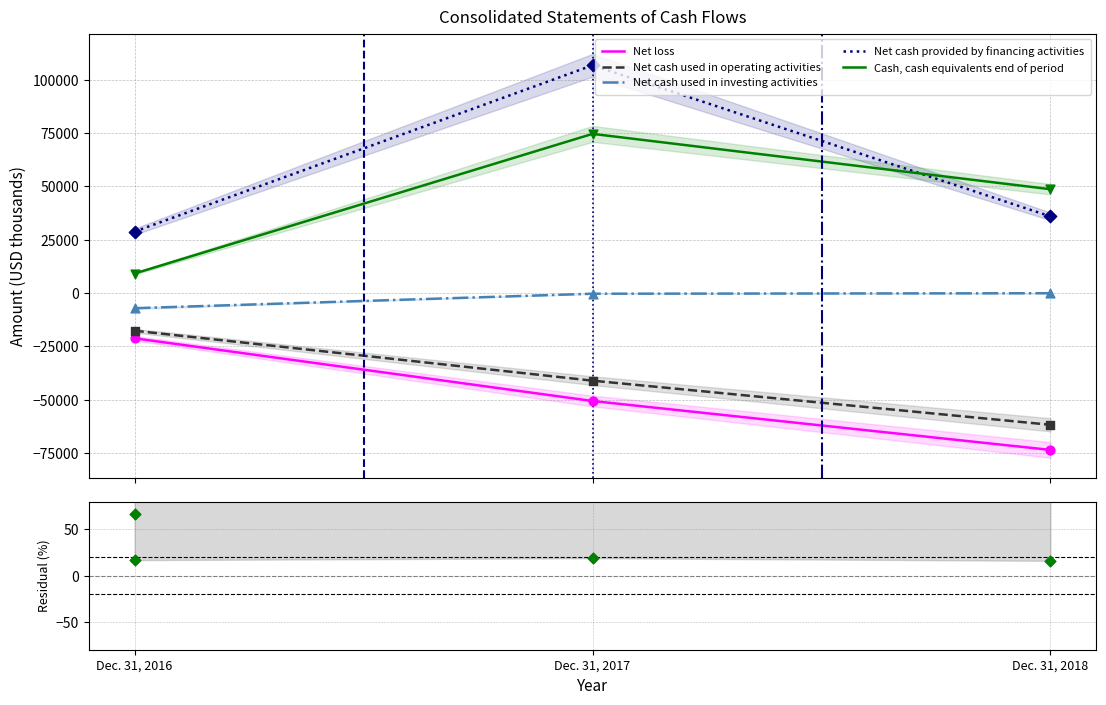

Which series contains the lowest Y value?

Net loss